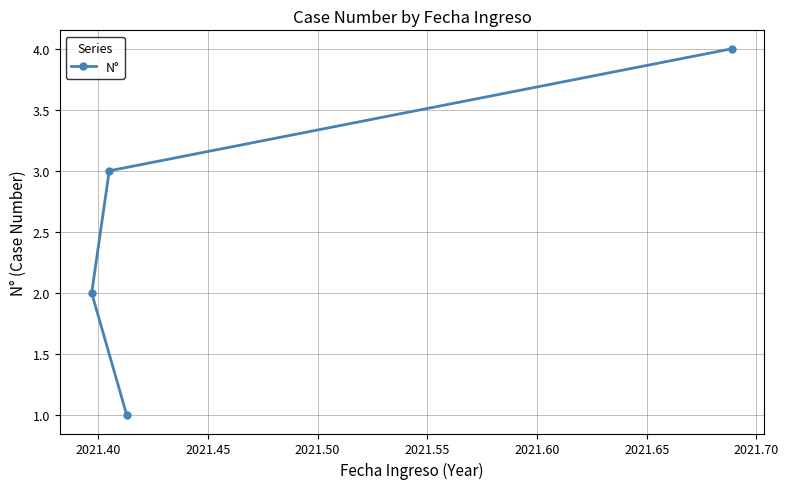

Count the number of categories in the chart.

4